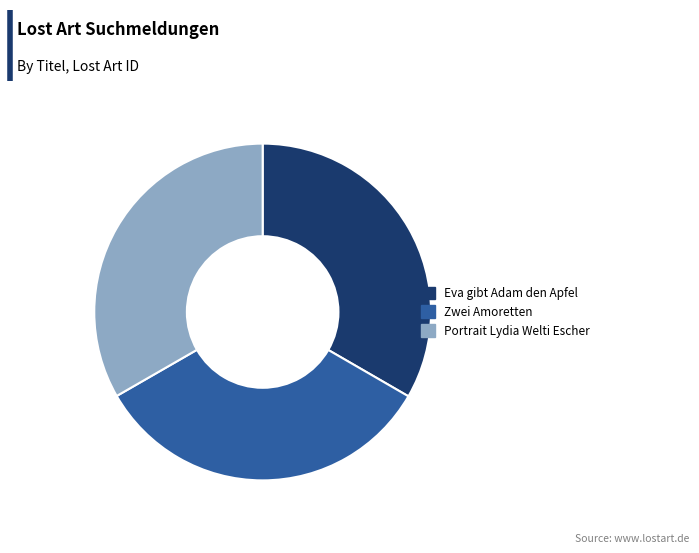

Is it true that Eva gibt Adam den Apfel is 33% of the pie?

True